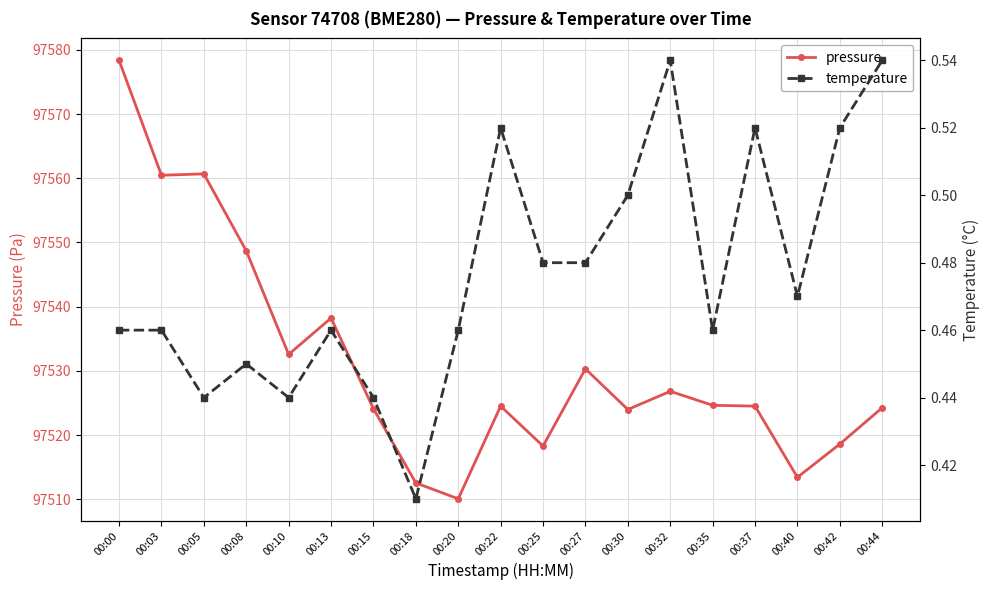

Where is the first local minimum for pressure?

00:03